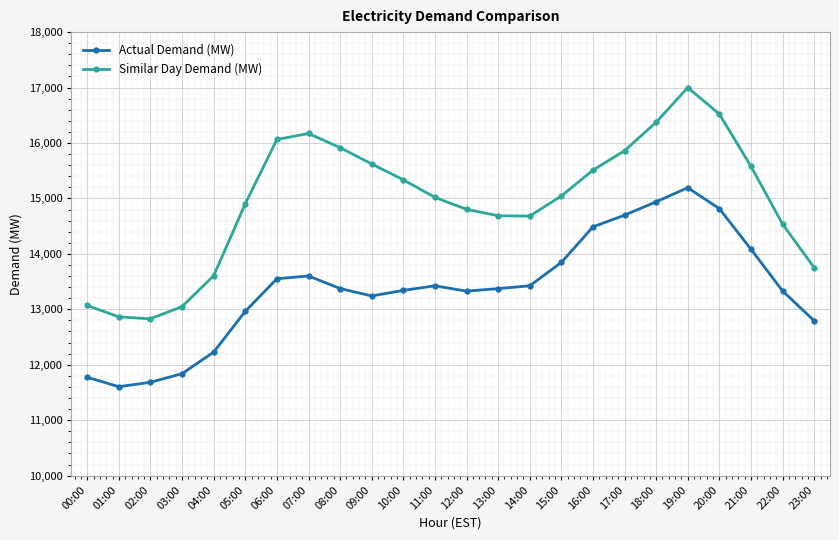

True or false: Similar Day Demand (MW) and Actual Demand (MW) intersect in this chart.

False